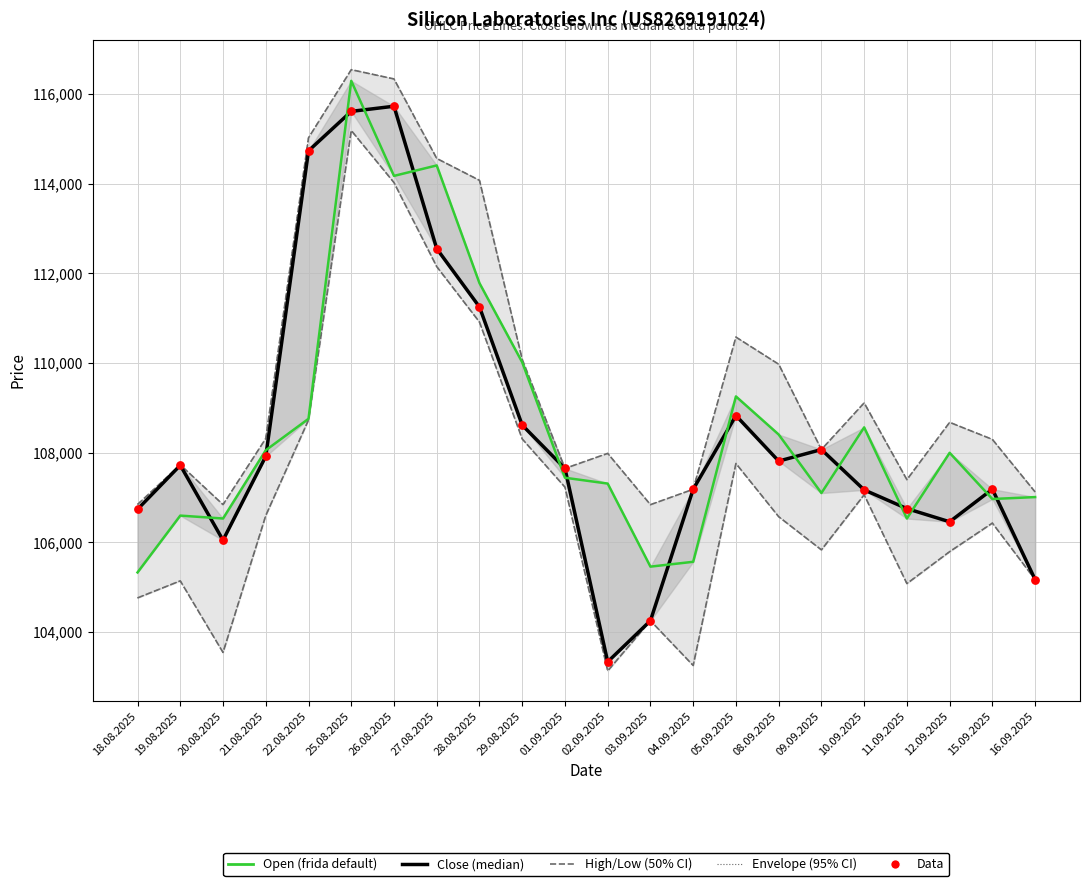

What is the total value across all series at 18.08.2025?

530418